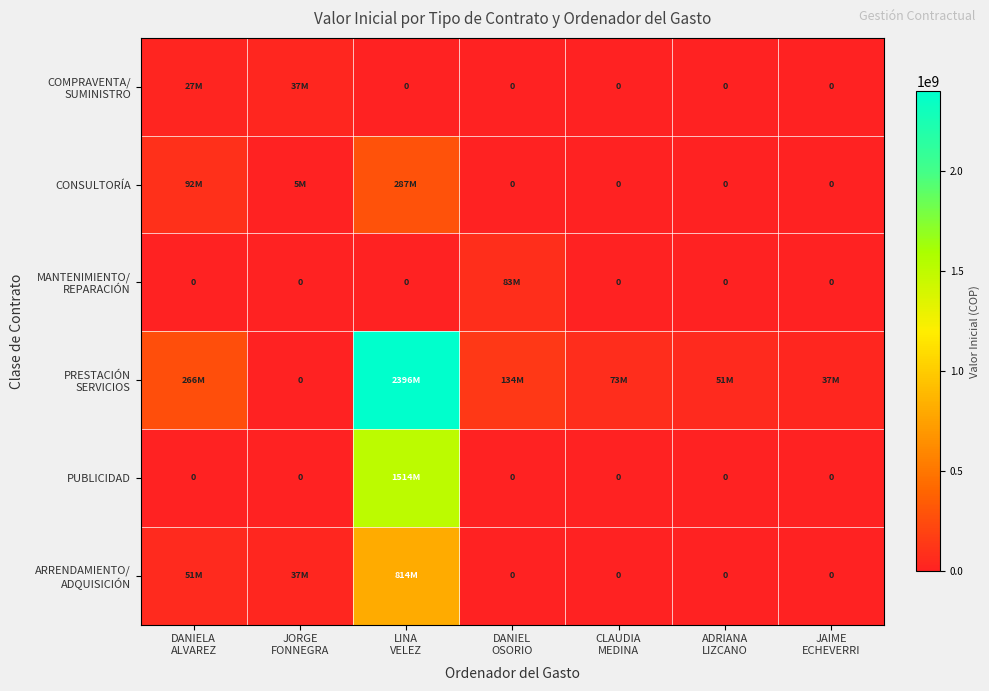

What is the sum of all MANTENIMIENTO/ REPARACIÓN values?

82930734